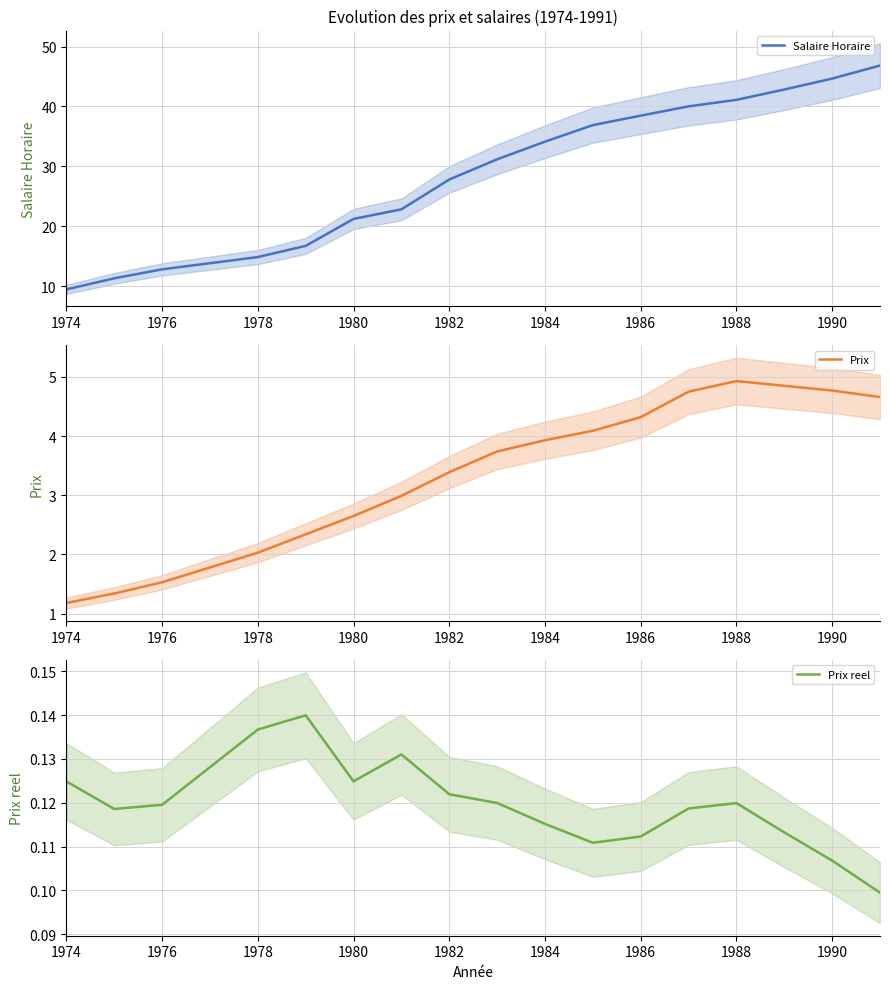

The value of Salaire Horaire at 1986 is 38.5. True or false?

True